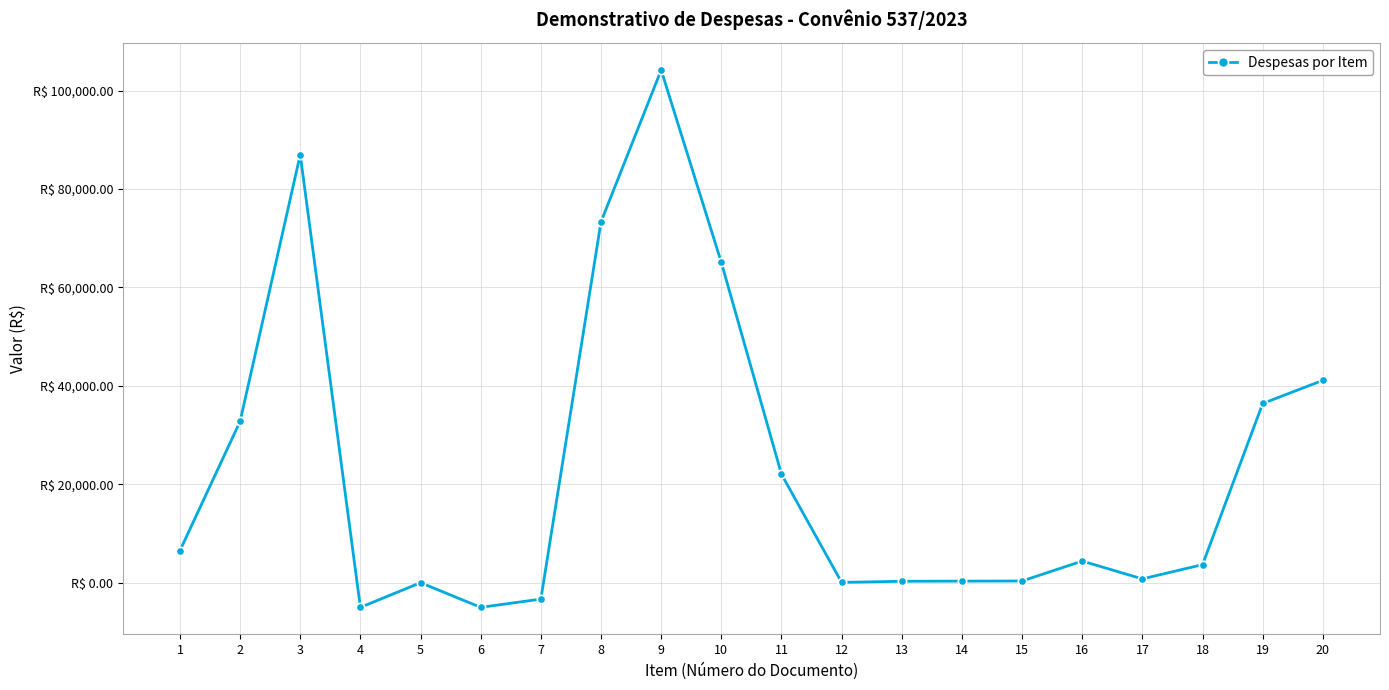

True or false: the data shows 10644.2 at 1.

False